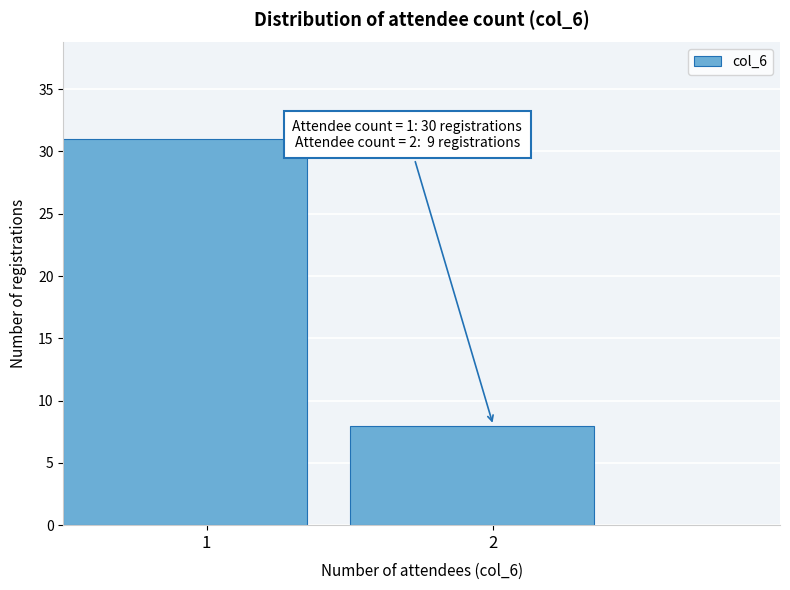

Reading left to right, what are all the values shown in this chart?

1=31	2=8